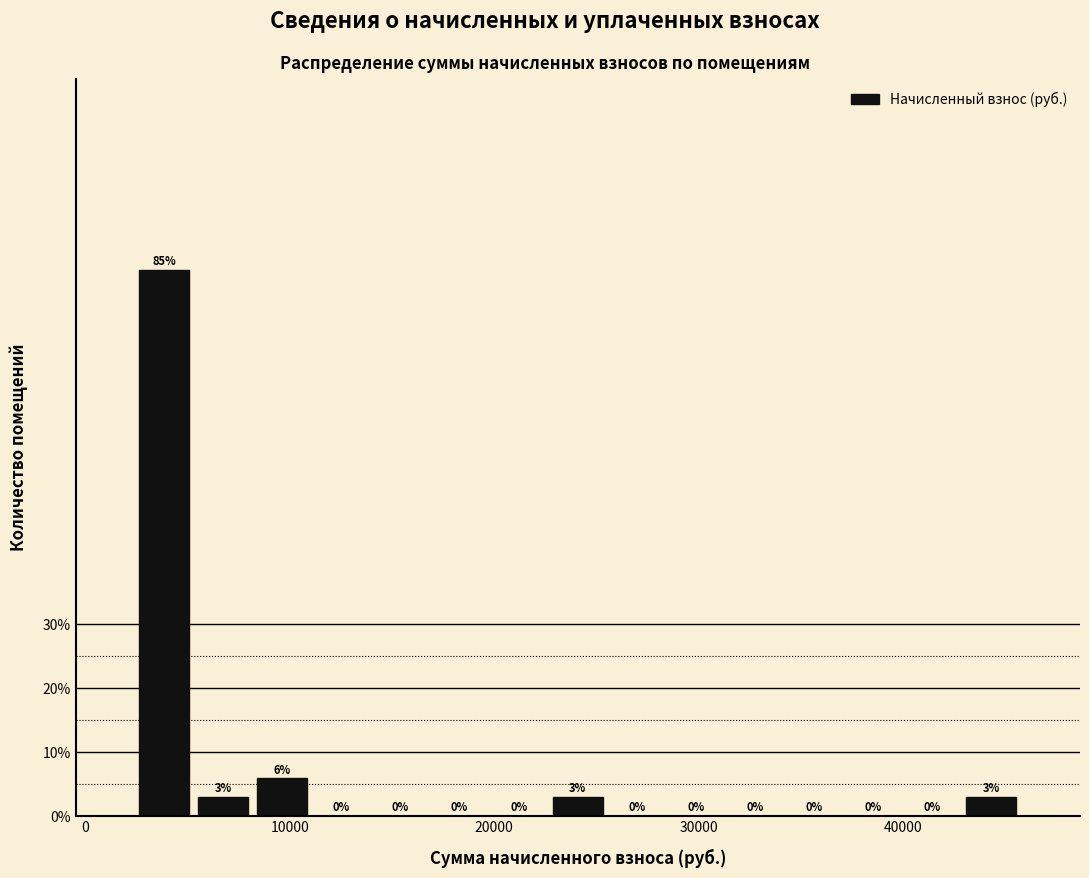

Around what value on the x-axis is the tallest bar? Give the approximate position of its centre, as read against the axis.

4000